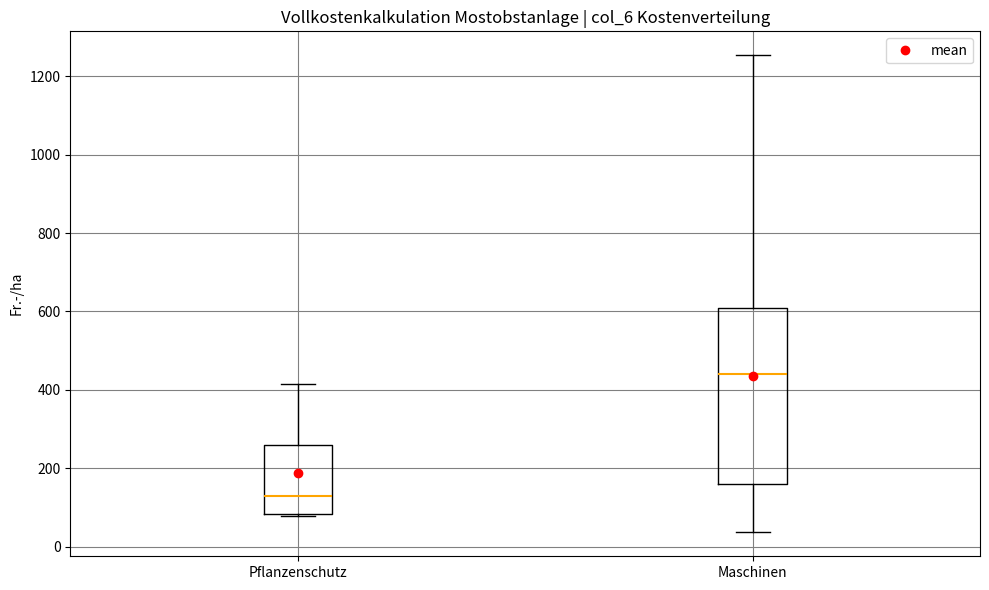

Reading left to right, read every box against the y-axis: the position of its median line, the range the box covers, and the ends of its whiskers. The values are not printed on the chart, so give them approximately, as read against the axis.

Pflanzenschutz: median 140, box 80 to 260, whiskers 80 (just below the box's lower edge) to 420
Maschinen: median 440, box 160 to 600, whiskers 40 to 1260